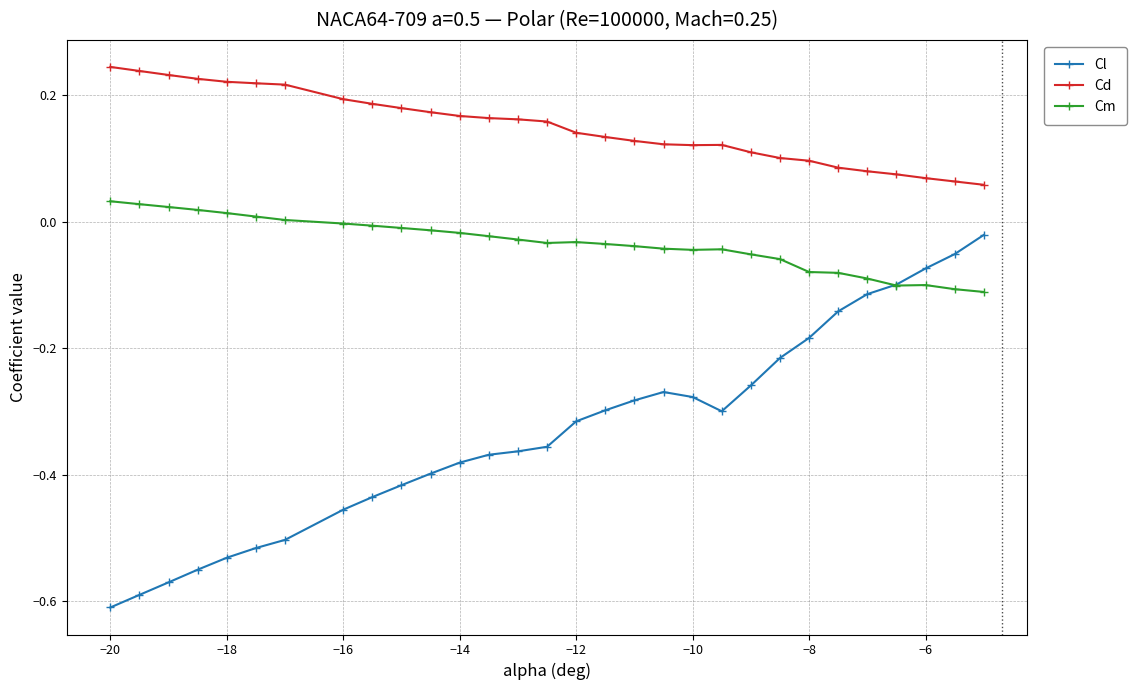

List the series in order of their overall mean, highest first.

Cd, Cm, Cl